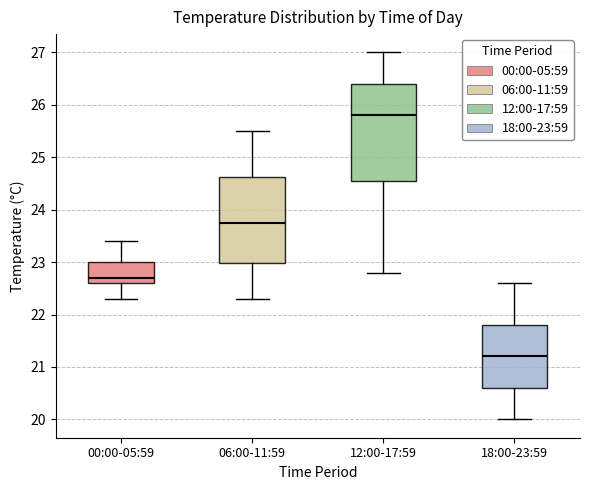

Where is the upper edge of the box for 00:00-05:59 on the y-axis? The values are not printed on the chart, so give them approximately, as read against the axis.

23.0